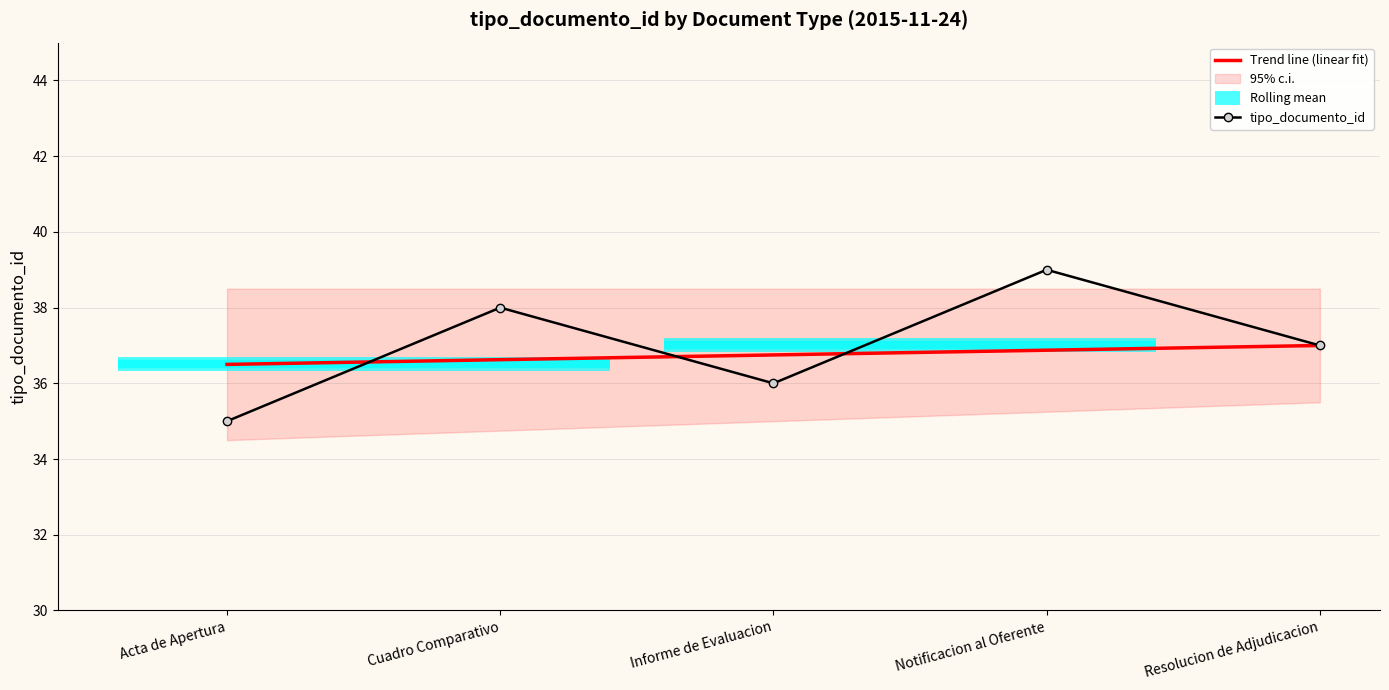

What is the highest value of the tipo_documento_id series?

39